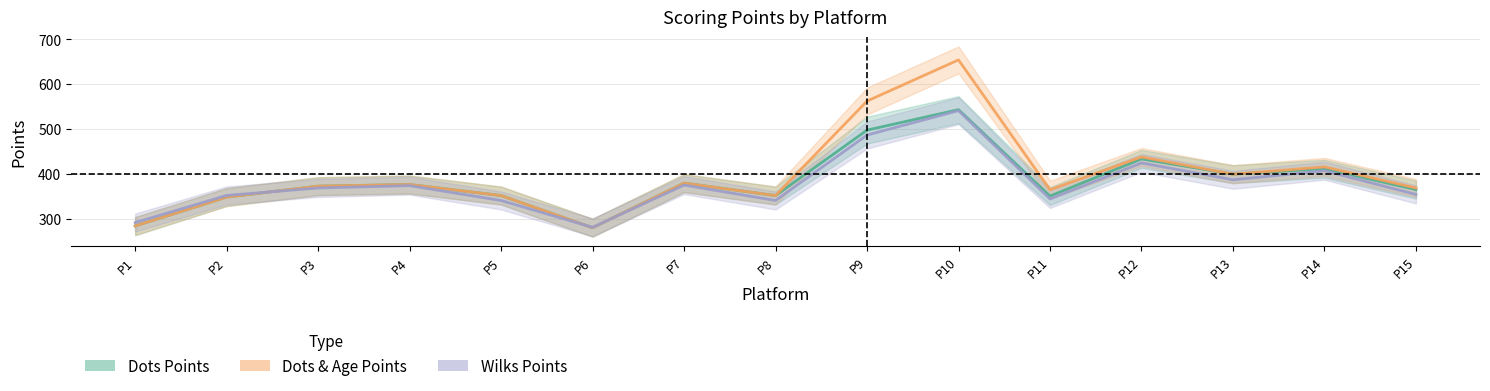

True or false: Wilks Points and Dots Points cross at least once.

True